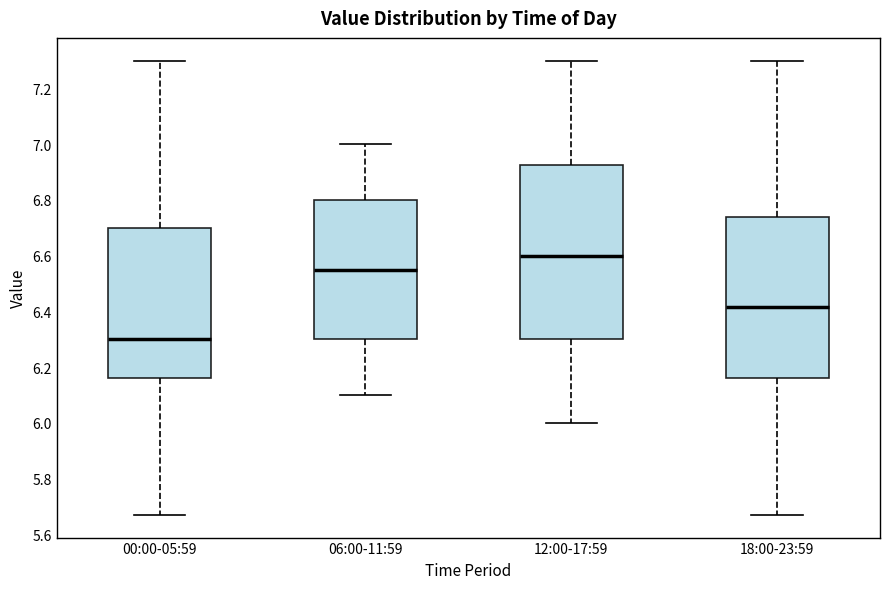

Where is the lower edge of the box for 00:00-05:59 on the y-axis? The values are not printed on the chart, so give them approximately, as read against the axis.

6.16